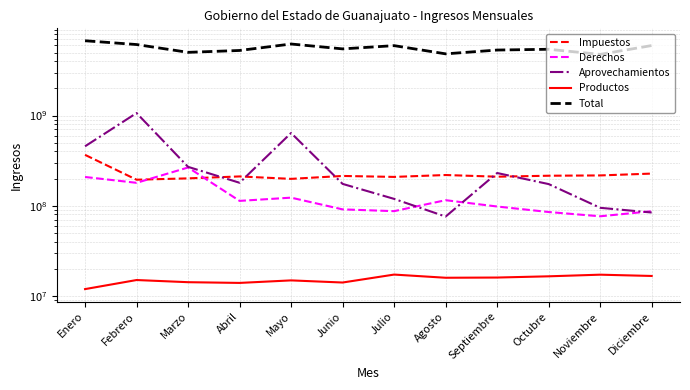

At how many categories does at least one series exceed 4685970131?

12